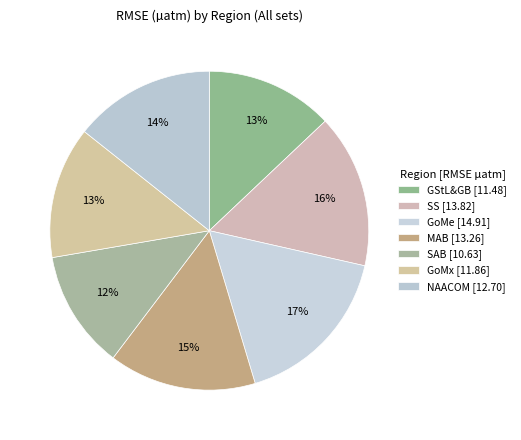

To the nearest percent, what is the difference between the largest and smallest slice percentages?

5%